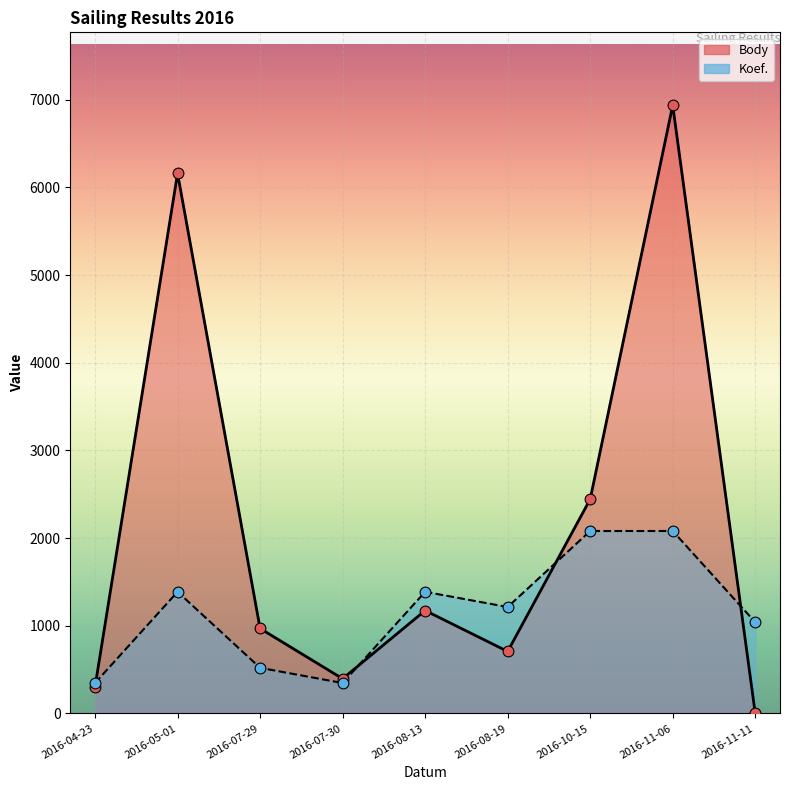

Which series has the largest total across all categories?

Body